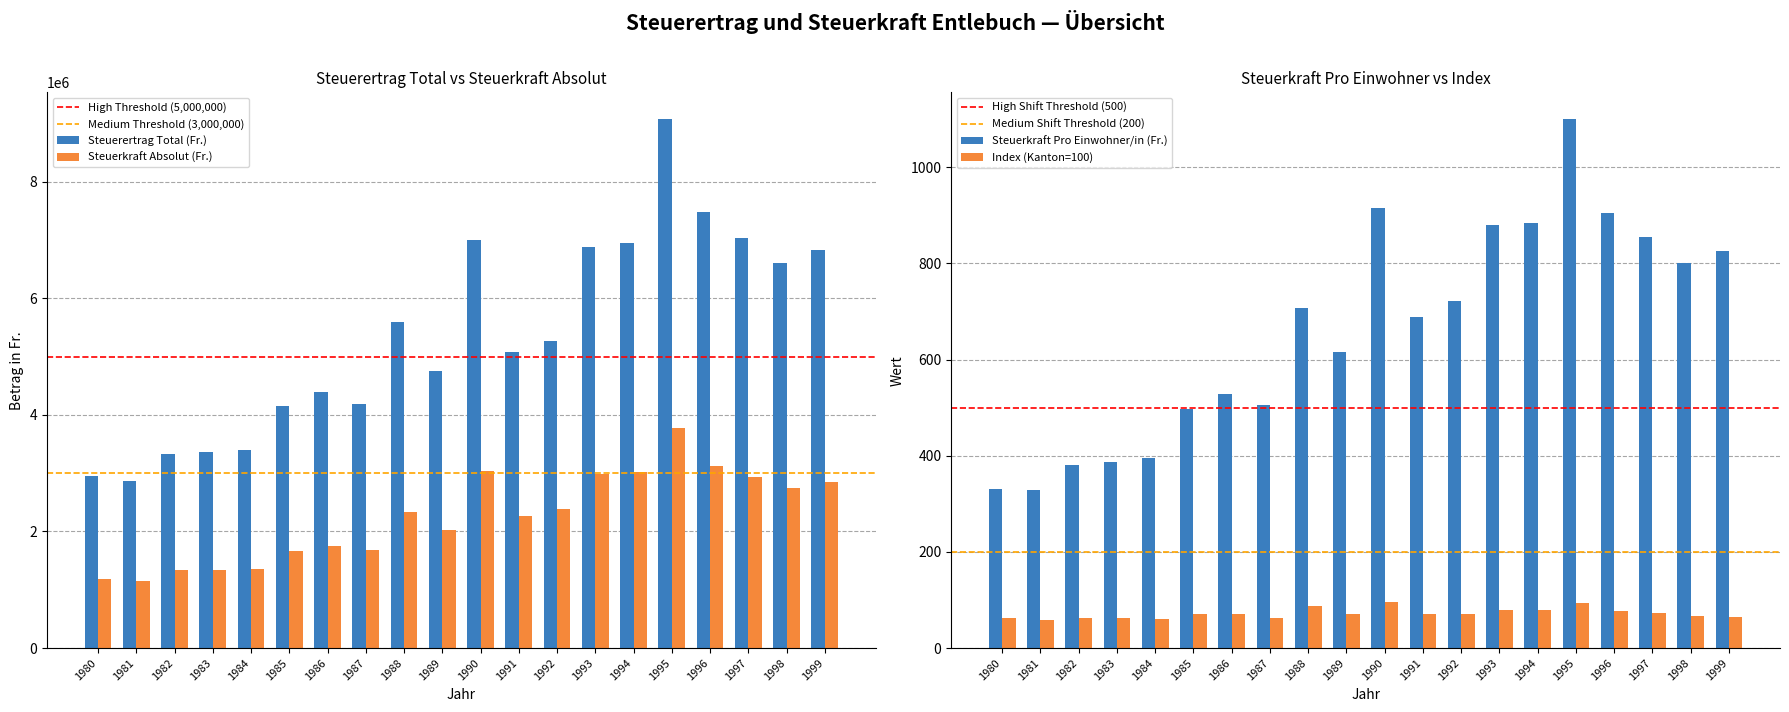

The Steuerertrag Total (Fr.) series shows 6506207 at 1986. True or false?

False